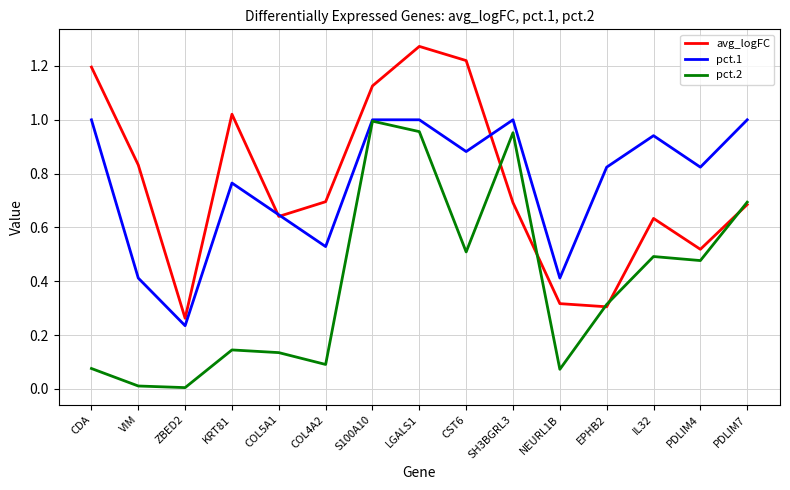

What is the total value across all series at CDA?

2.3